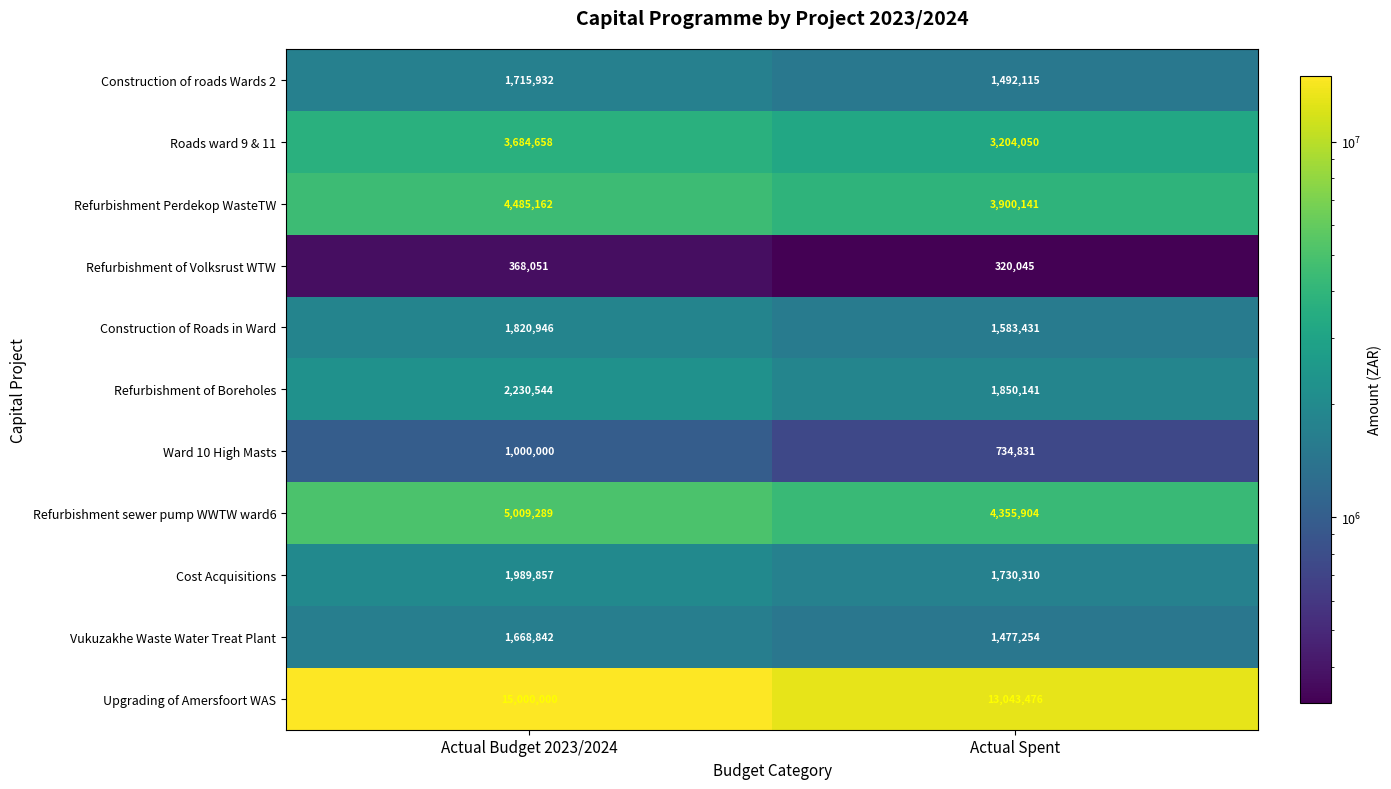

Is it true that Refurbishment Perdekop WasteTW equals 3900141 at Actual Spent?

True